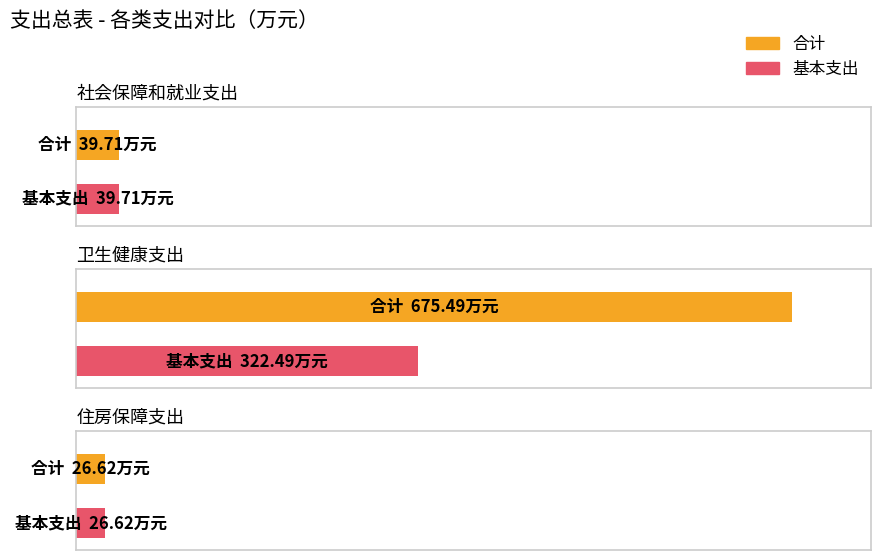

The 基本支出 series shows 66.1 at 社会保障和就业支出. True or false?

False